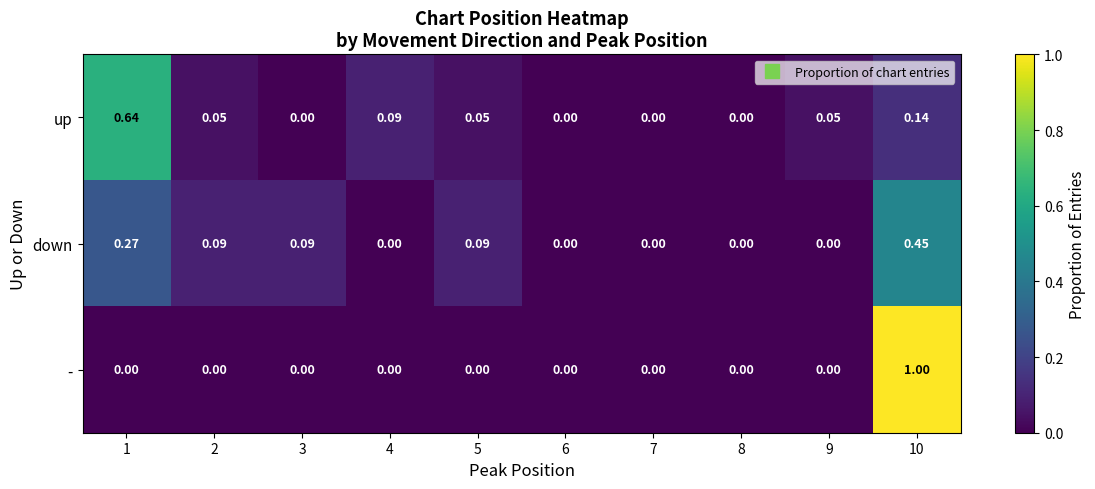

Which series has the largest range (max minus min)?

-